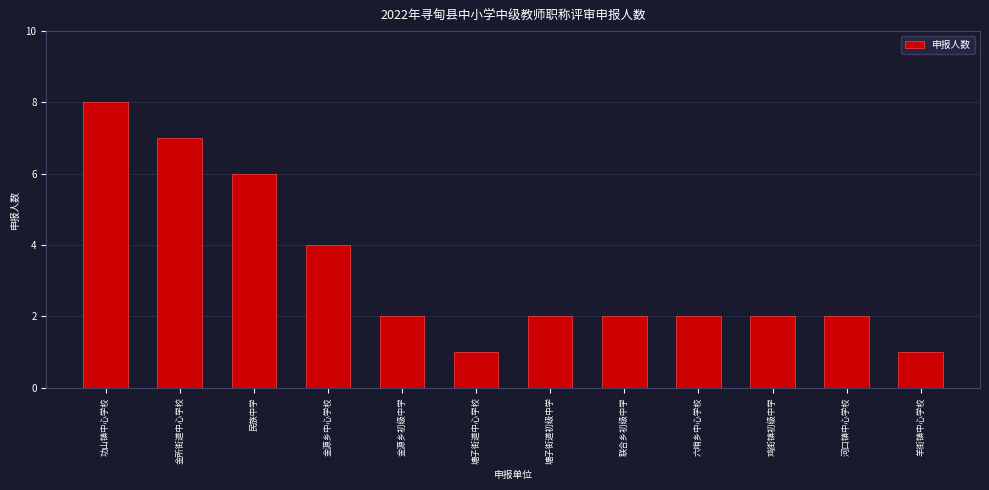

Reading left to right, extract all data points from this chart.

8	7	6	4	2	1	2	2	2	2	2	1